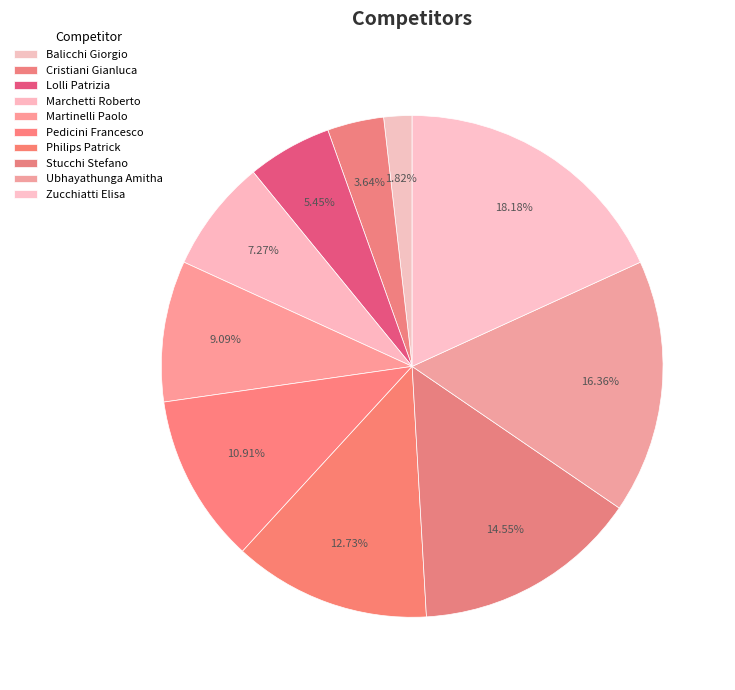

The Zucchiatti Elisa slice represents 18% of the pie. True or false?

True